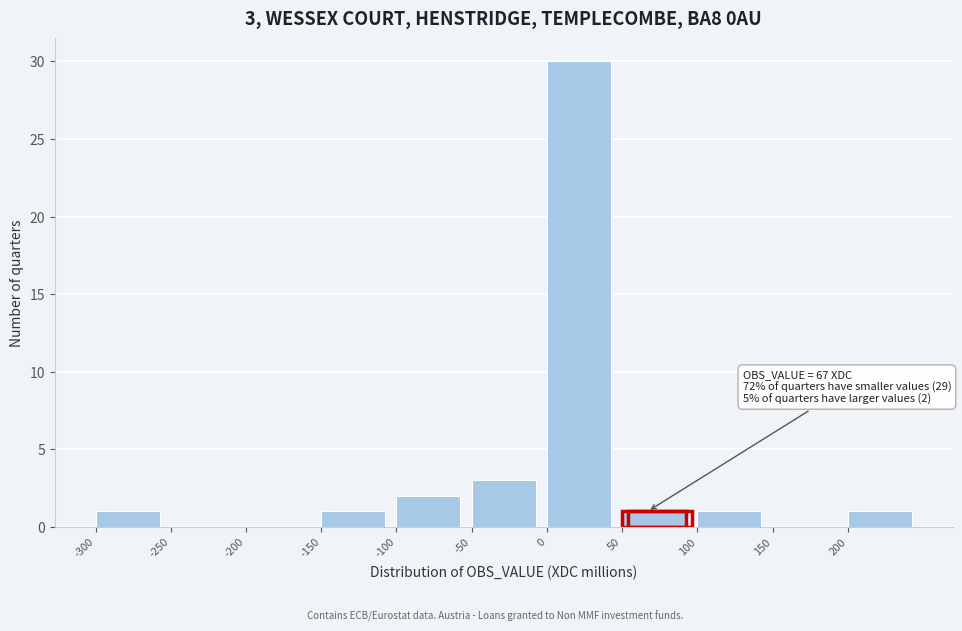

Which range on the x-axis has the tallest bar?

0 to 50